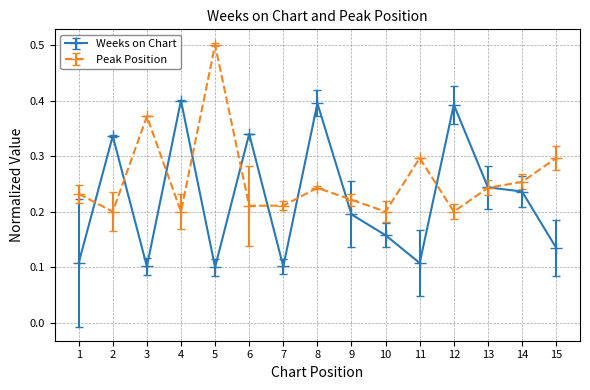

True or false: Peak Position has a value of 0.1 at 10.

False